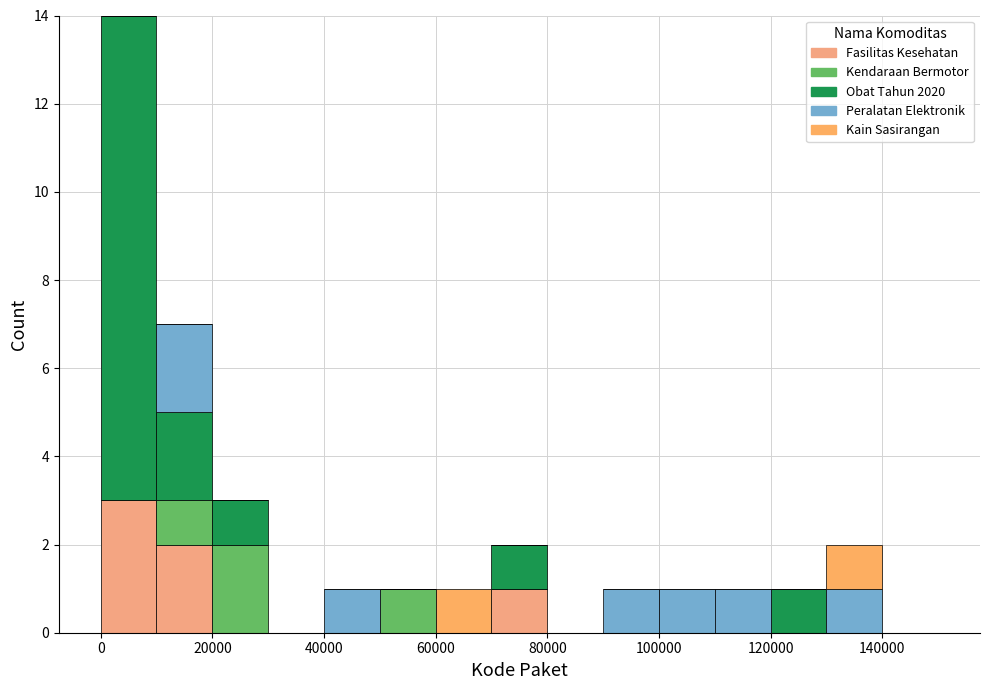

Reading left to right, transcribe this chart: for each stacked bar, give the range it covers on the x-axis and its total height. The values are not printed on the chart, so give them approximately, as read against the axis.

0 to 10000: 14
10000 to 20000: 7
20000 to 30000: 3
30000 to 40000: 0
40000 to 50000: 1
50000 to 60000: 1
60000 to 70000: 1
70000 to 80000: 2
80000 to 90000: 0
90000 to 100000: 1
100000 to 110000: 1
110000 to 120000: 1
120000 to 130000: 1
130000 to 140000: 2
140000 to 150000: 0